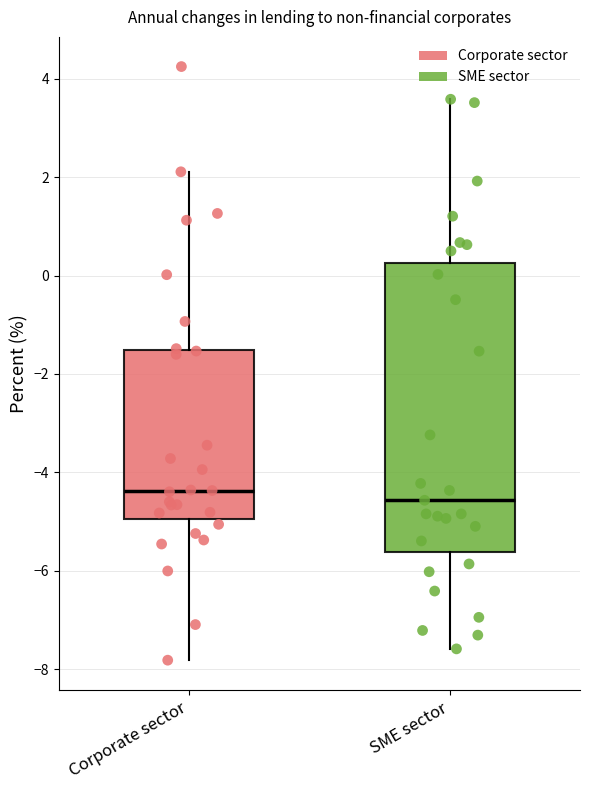

Which box is the tallest, from its lower edge to its upper edge?

SME sector